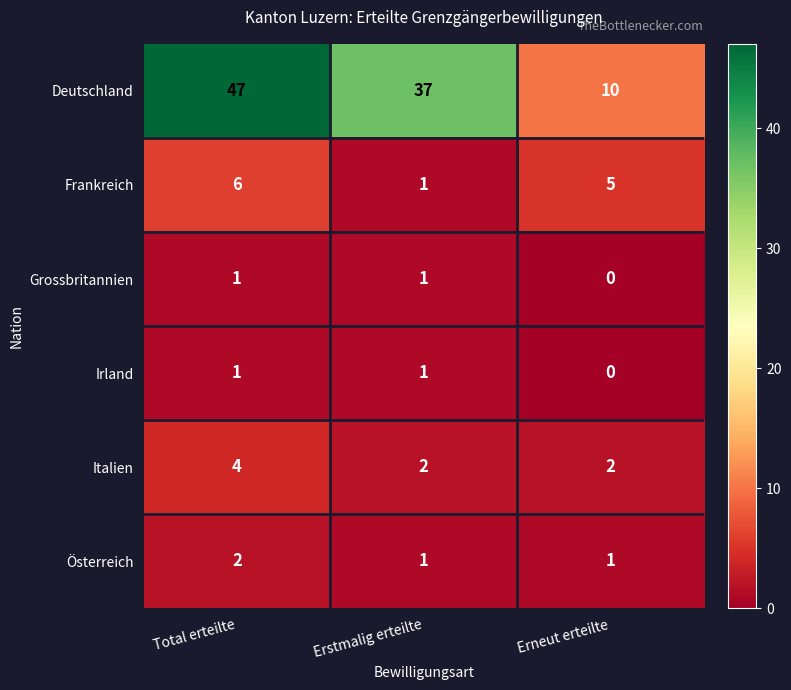

True or false: Österreich has a value of 0 at Erneut erteilte.

False